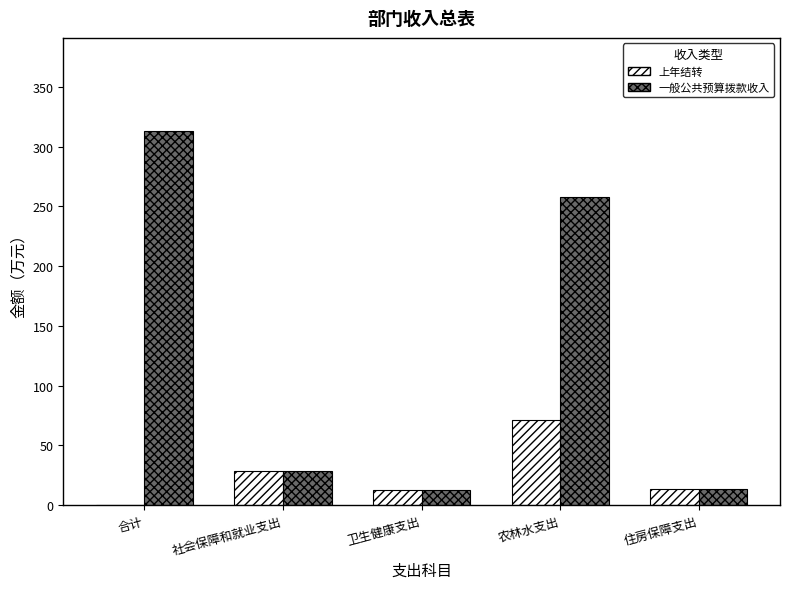

At which label does 一般公共预算拨款收入 first exceed 28?

合计